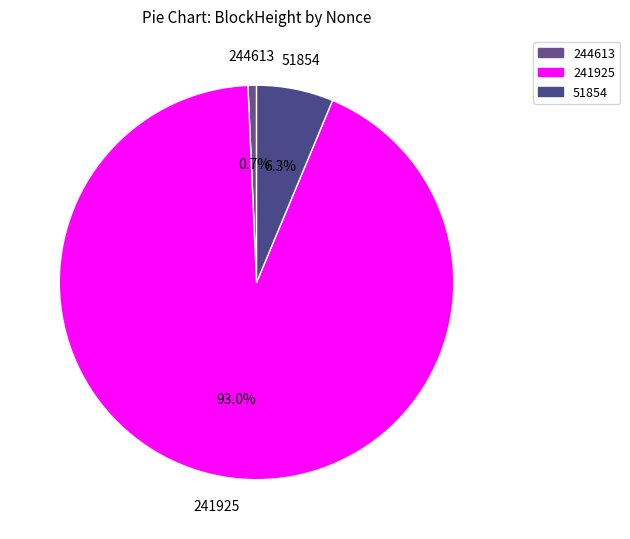

Count the number of slices in the pie.

3